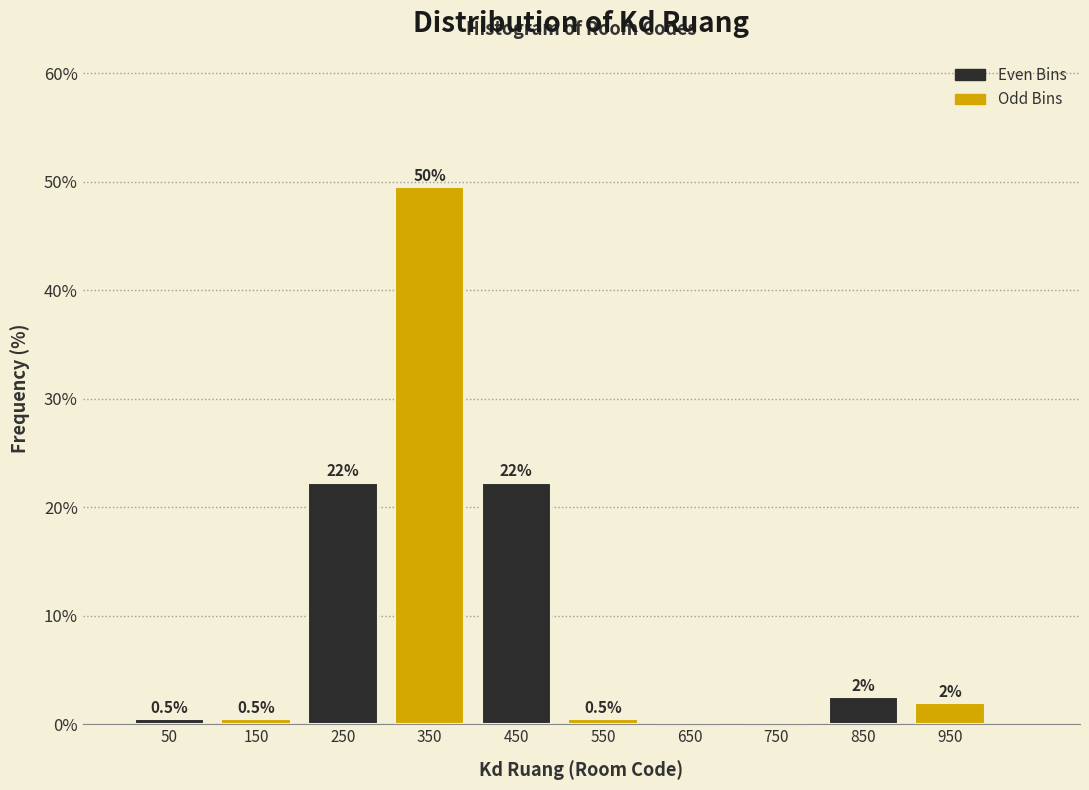

Over which range of the x-axis is the bar tallest?

300 to 400